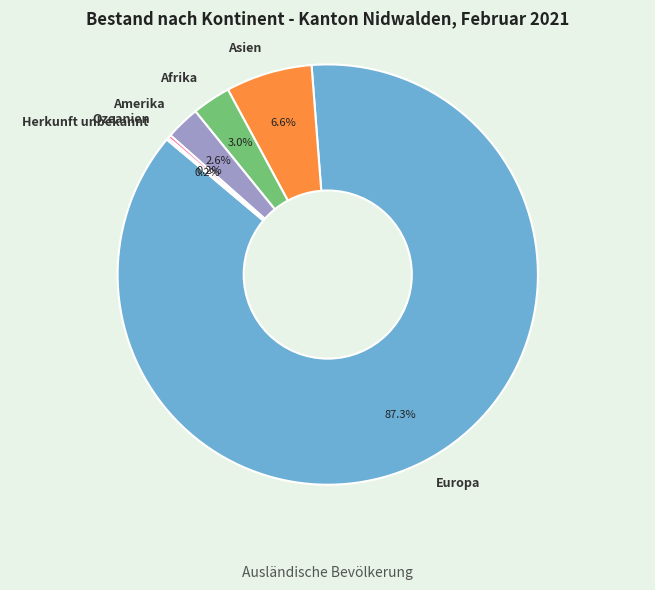

What is the majority slice?

Europa